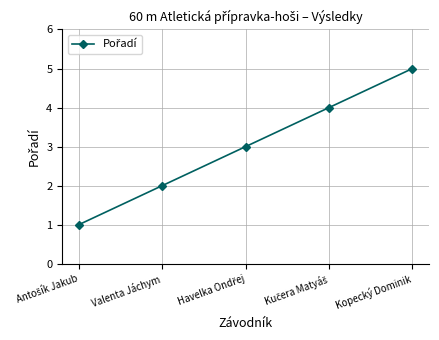

Is it true that the value at Kopecký Dominik is 5?

True